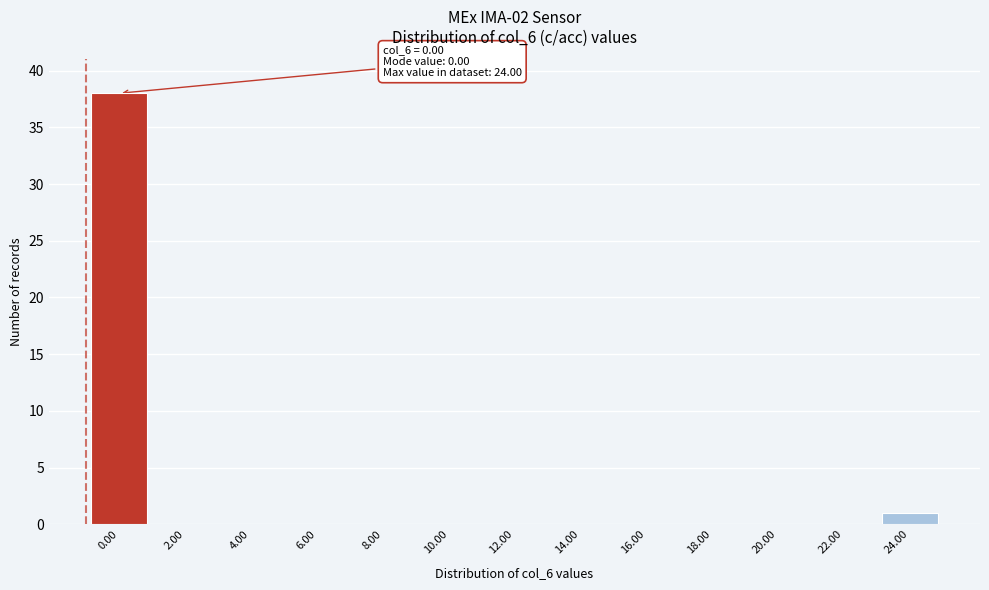

Reading left to right, list all the values displayed in this chart.

0.00=38	2.00=0	4.00=0	6.00=0	8.00=0	10.00=0	12.00=0	14.00=0	16.00=0	18.00=0	20.00=0	22.00=0	24.00=1